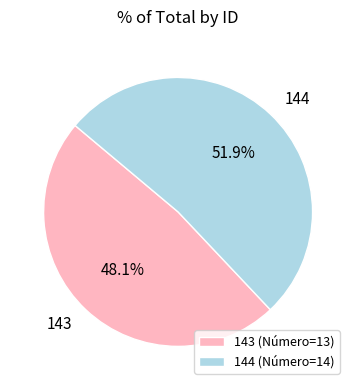

How many slices are in this pie chart?

2